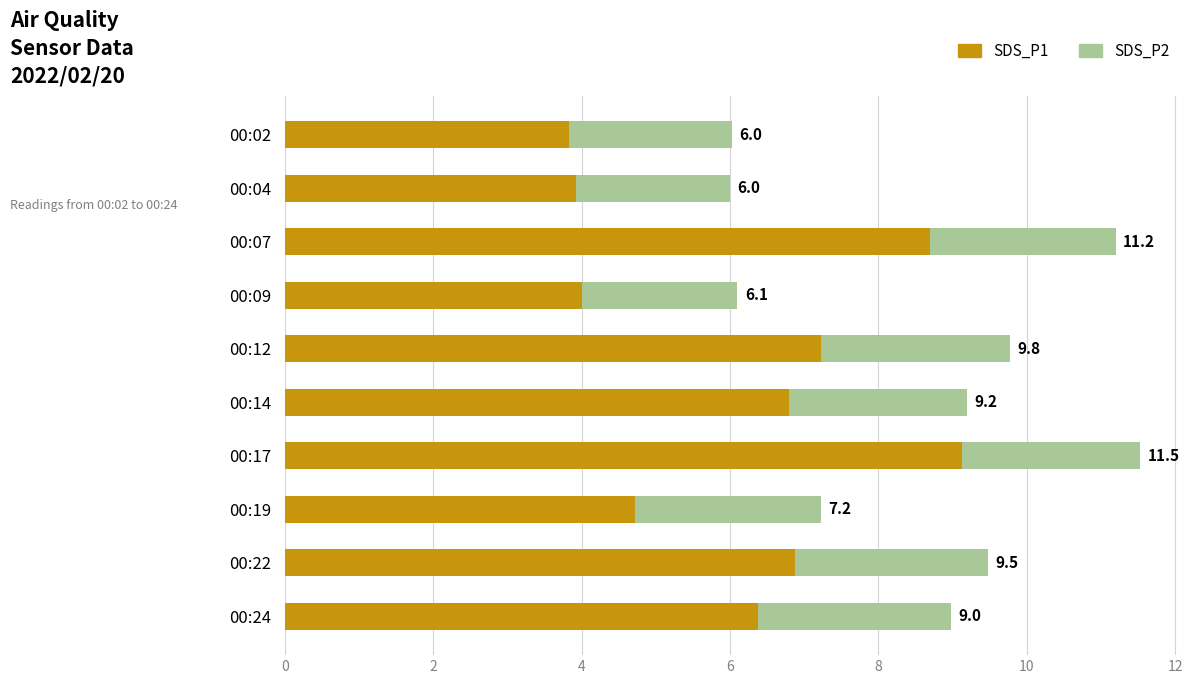

What are all the series names shown in the legend?

SDS_P1, SDS_P2